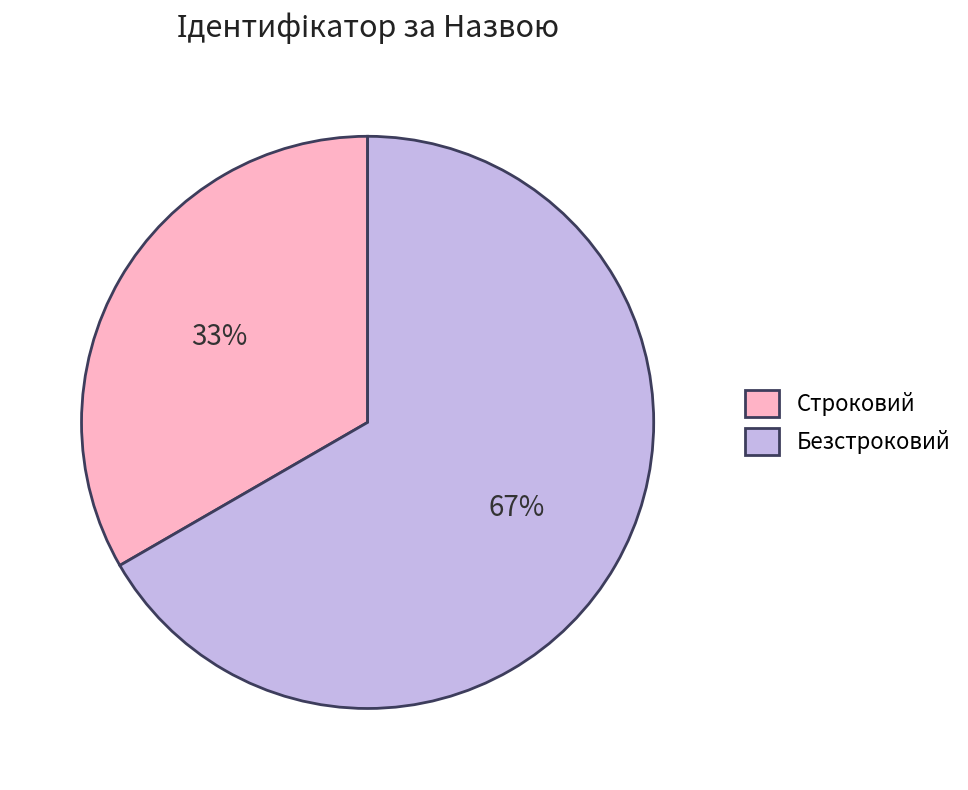

True or false: Безстроковий accounts for 79% of the total.

False